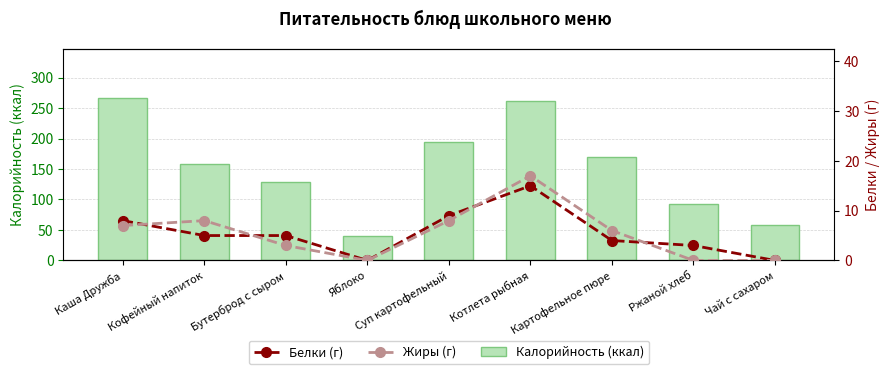

Does the chart contain stacked bars?

No